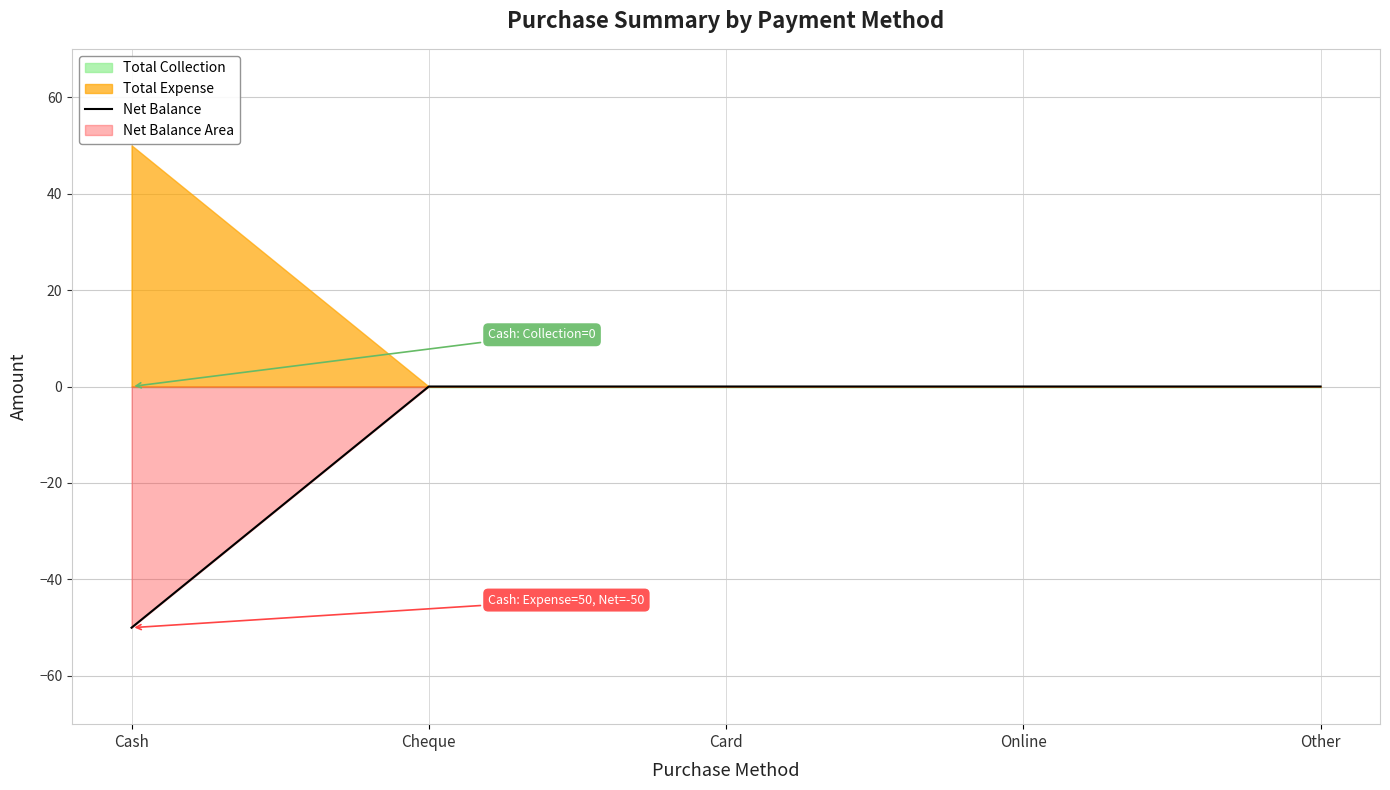

What is the change in value from Cash to Online?

+50